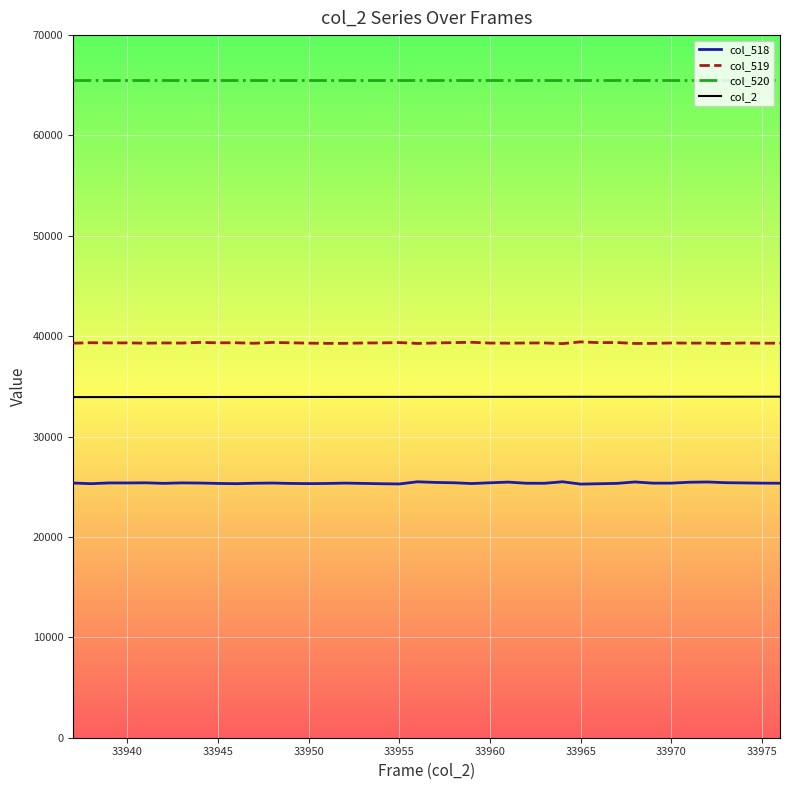

Rank the series by their maximum value, from highest to lowest.

col_520, col_519, col_2, col_518